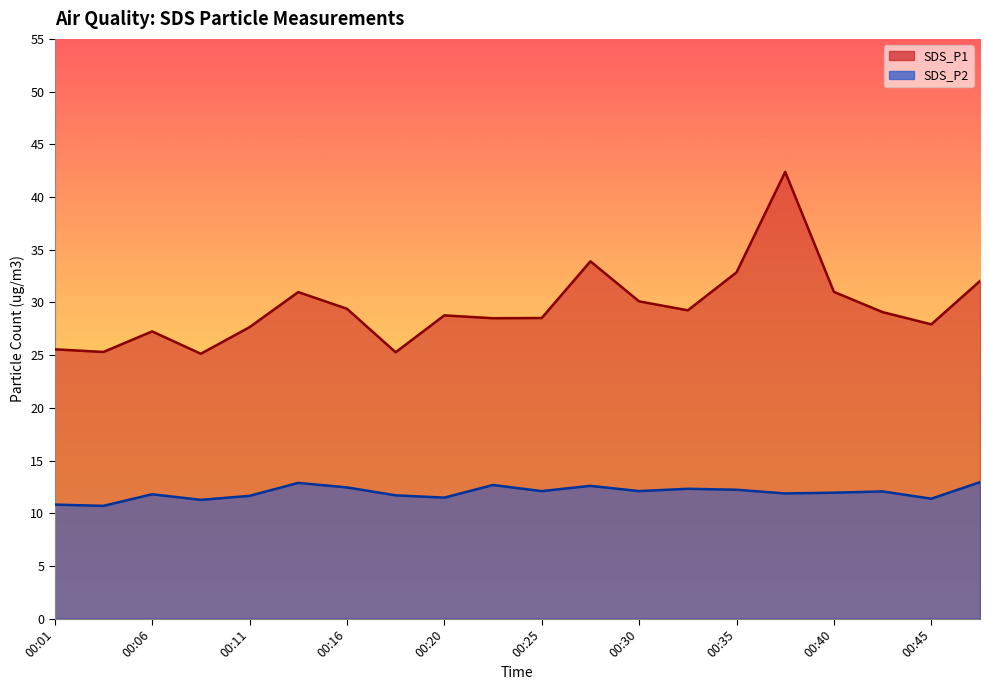

True or false: SDS_P2 and SDS_P1 intersect in this chart.

False